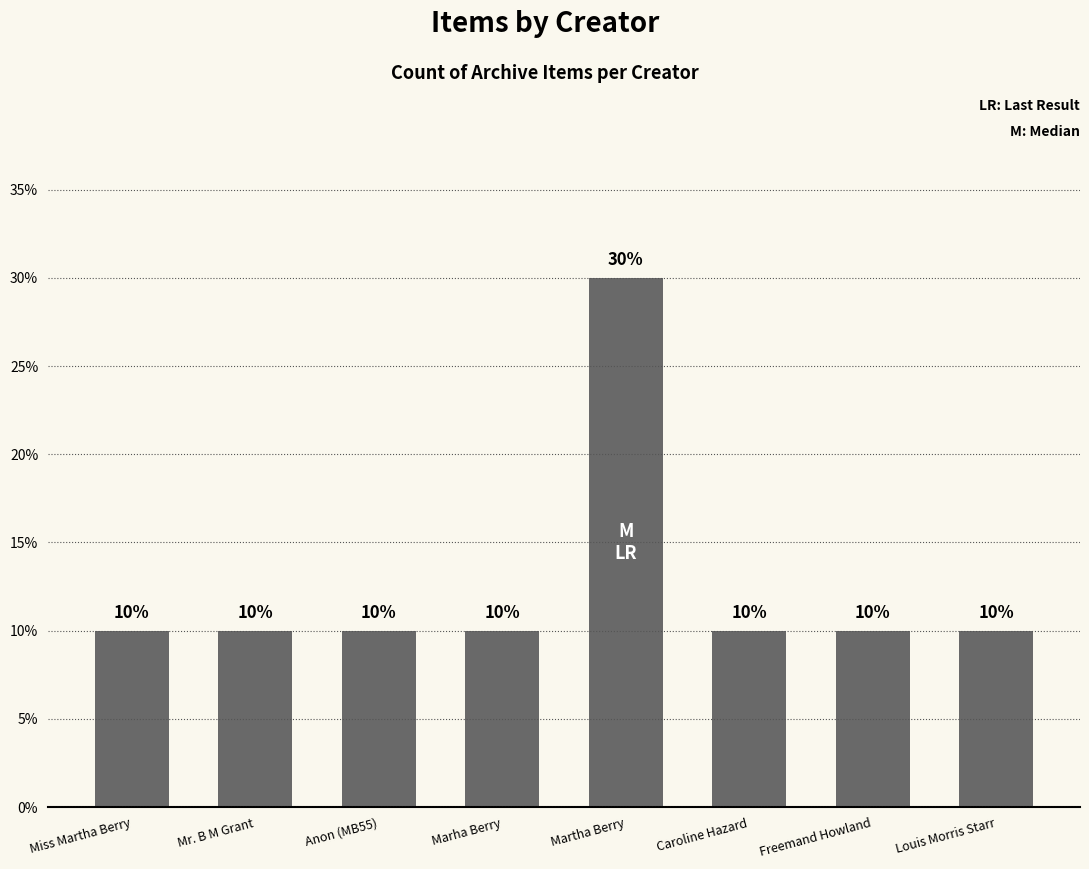

What is the sum of all values?

100